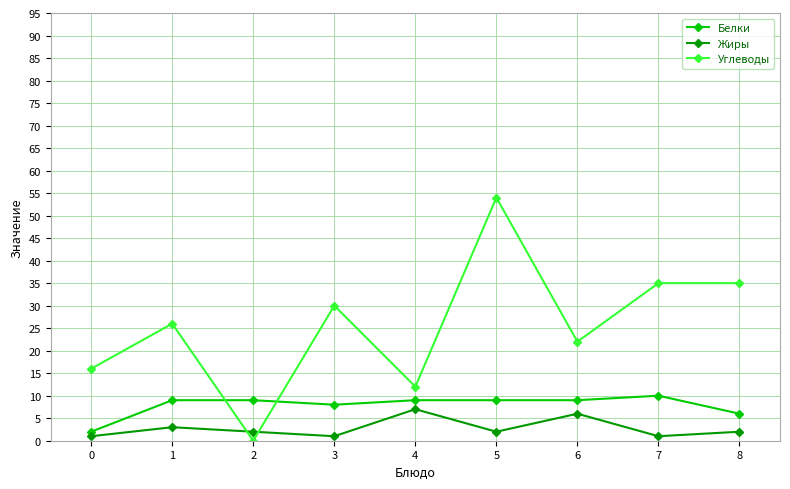

At which category is the sum across all series the highest?

5